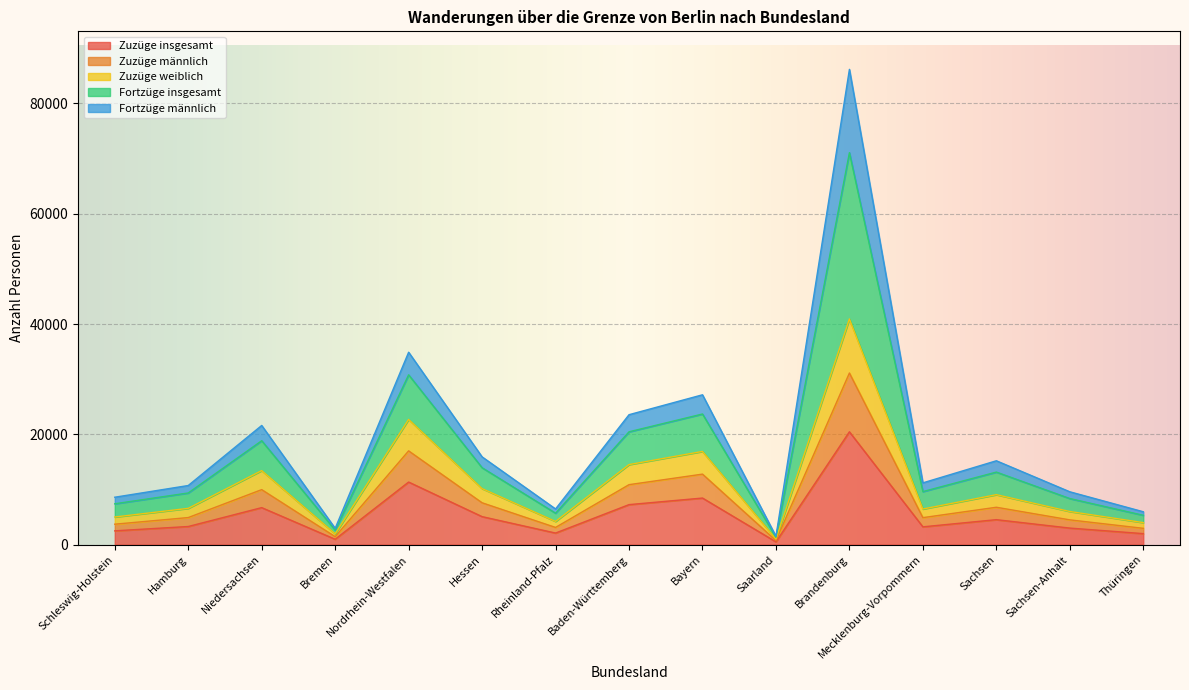

True or false: Zuzüge insgesamt has a value of 8949 at Hessen.

False